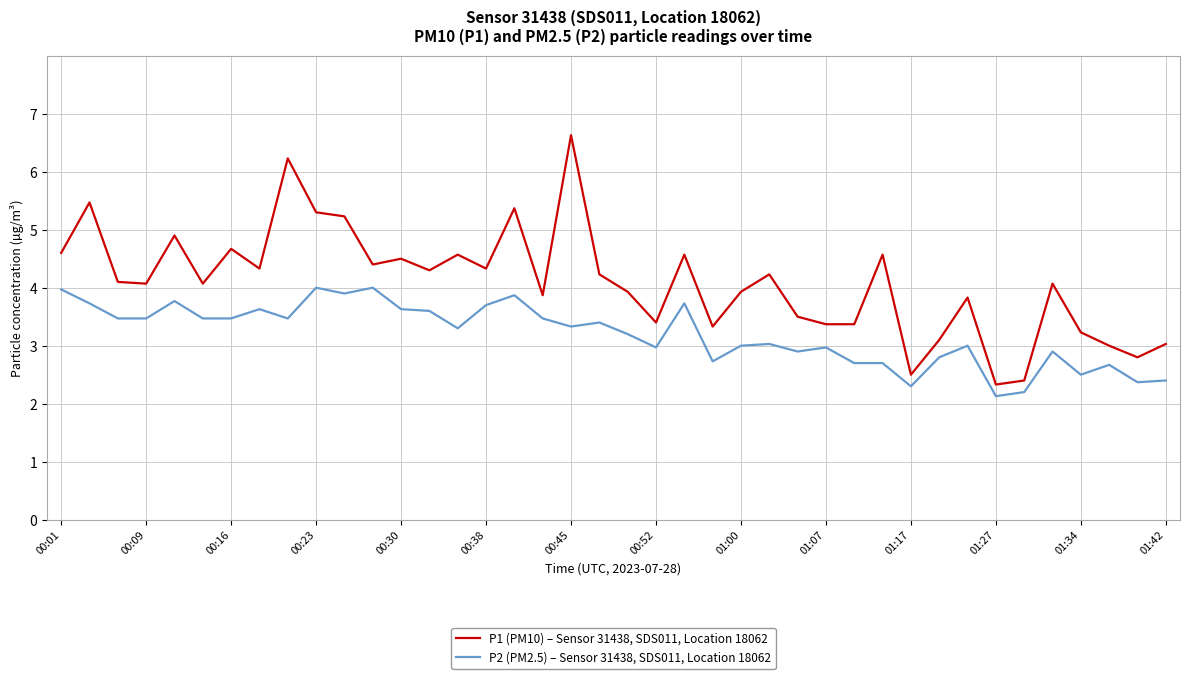

What is the smallest value displayed?

2.1